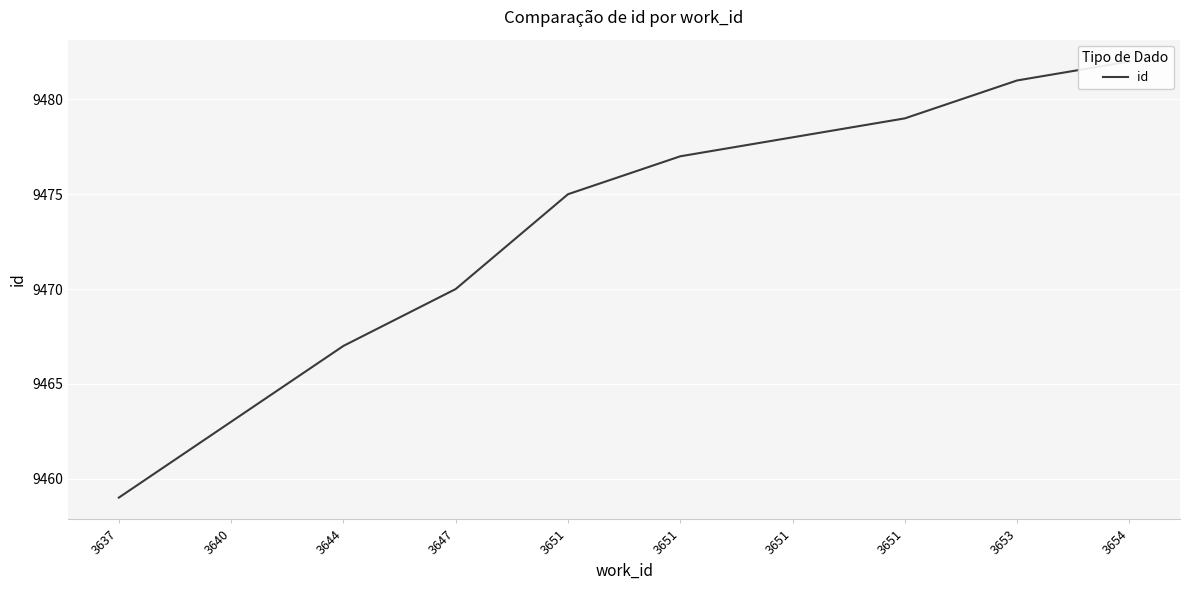

How many values are below 9477?

5